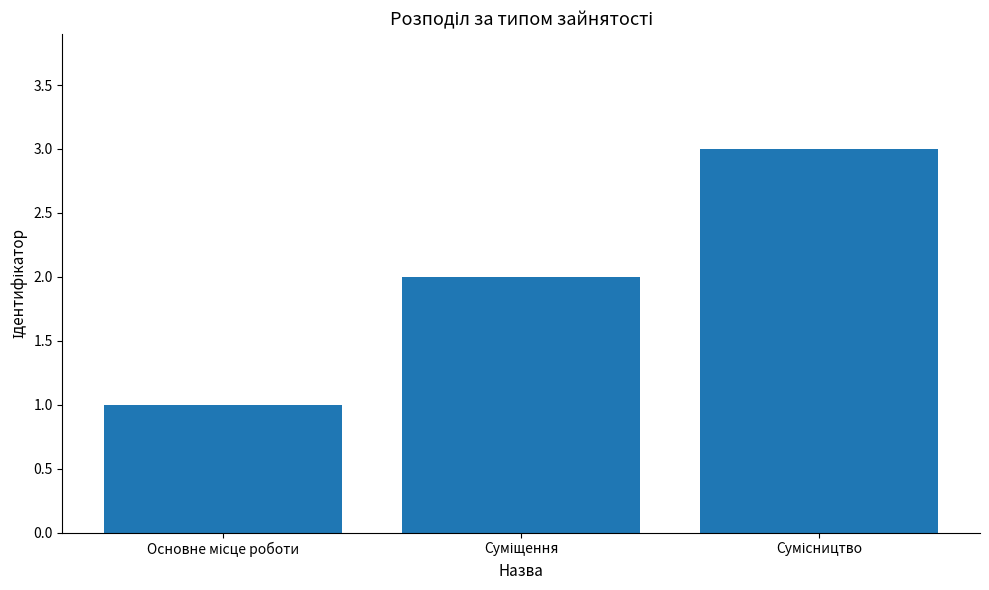

What is the greatest value displayed?

3